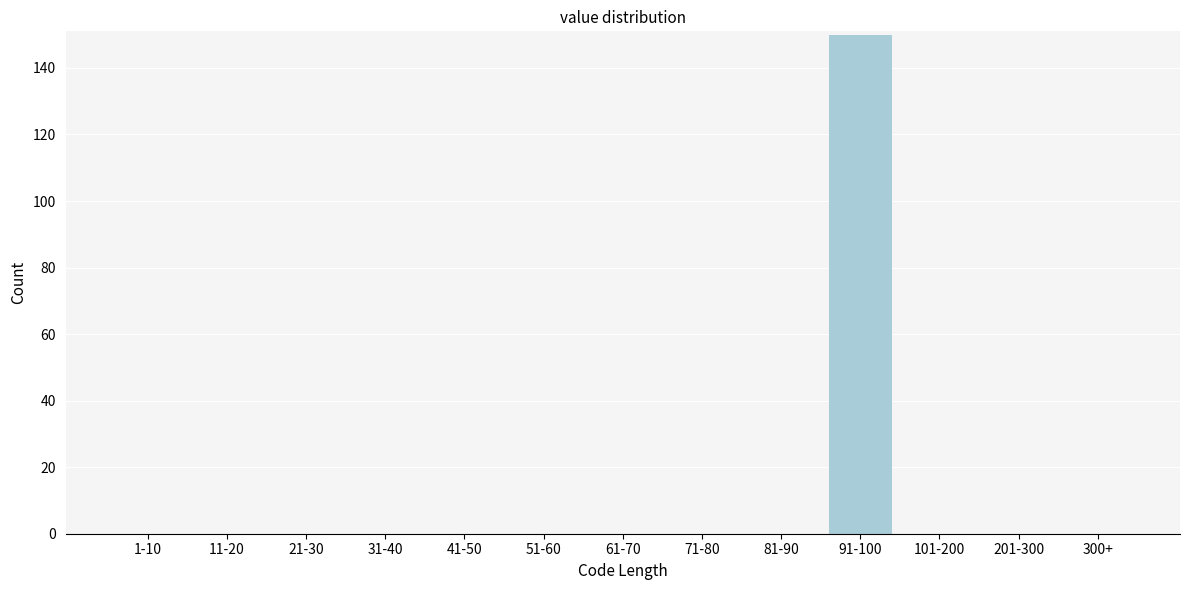

Reading left to right, extract all data points from this chart.

1-10=0	11-20=0	21-30=0	31-40=0	41-50=0	51-60=0	61-70=0	71-80=0	81-90=0	91-100=150	101-200=0	201-300=0	300+=0